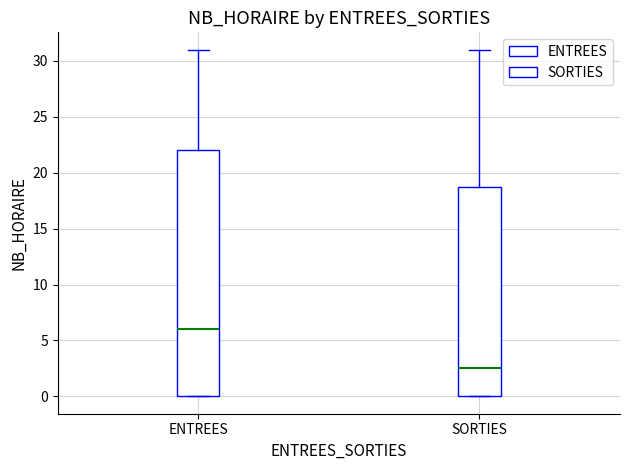

Which box is the tallest, from its lower edge to its upper edge?

ENTREES